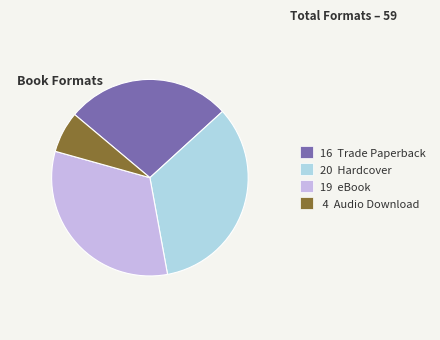

Is the sum of 4 Audio Download and 20 Hardcover greater than half?

No